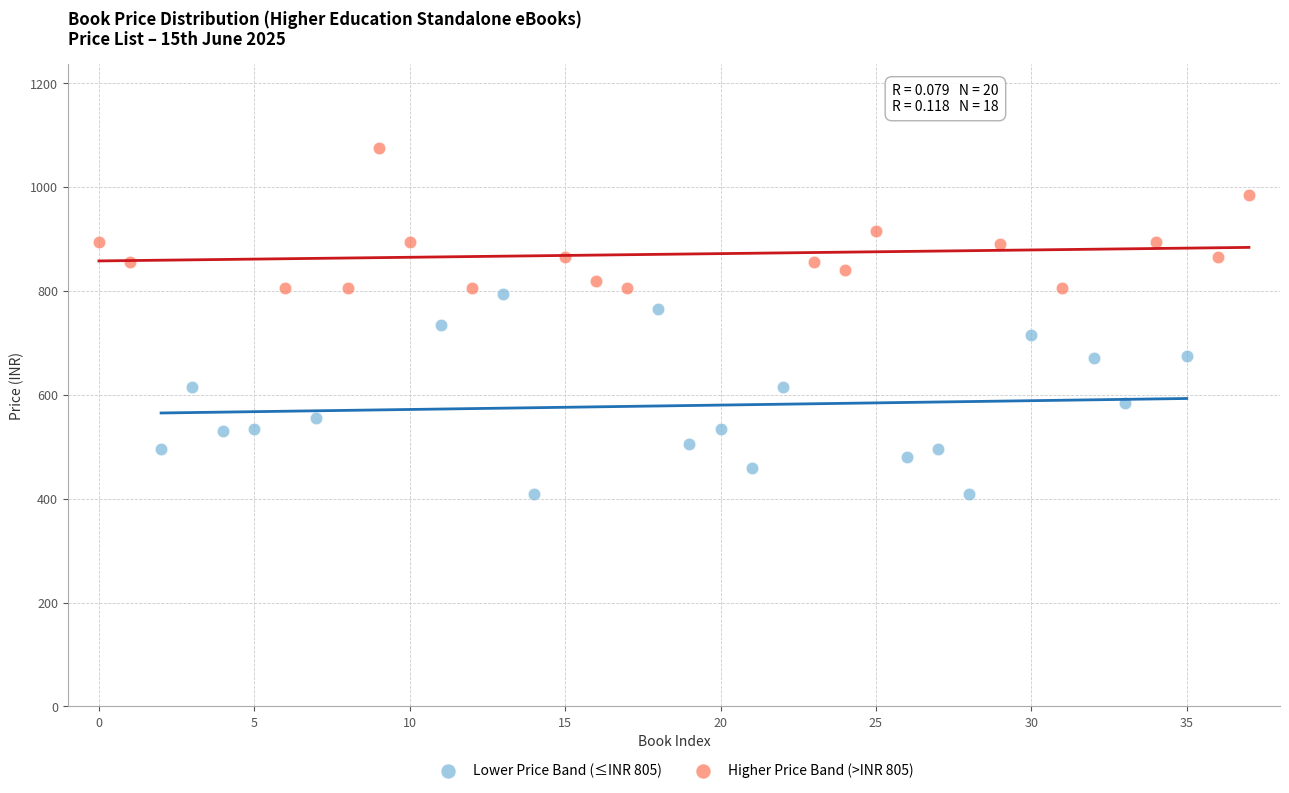

Which series has the widest spread of Y values?

Lower Price Band (≤INR 805)